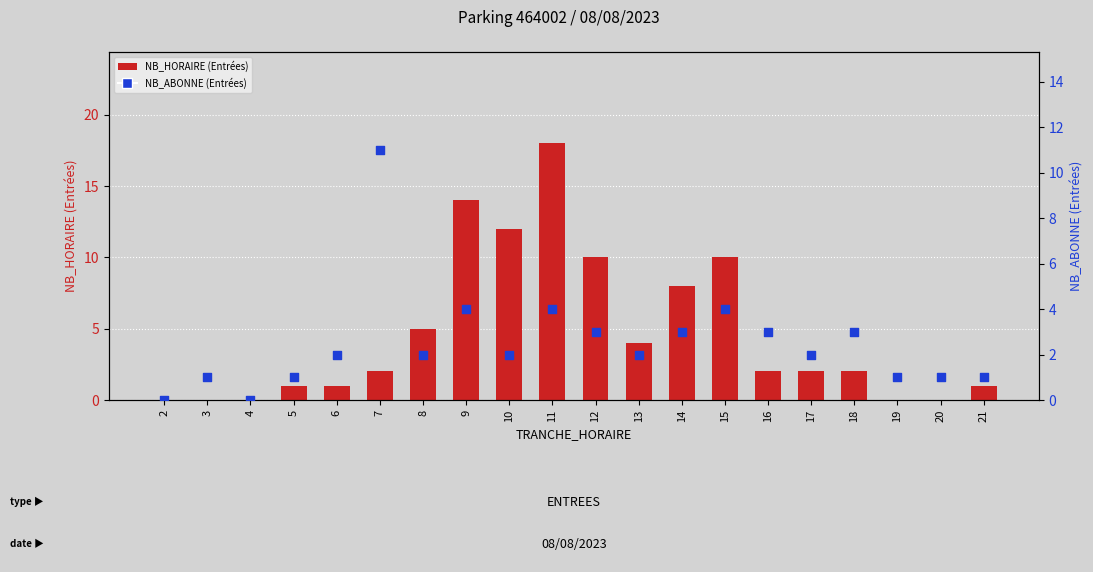

At which category is the sum across all series the highest?

11